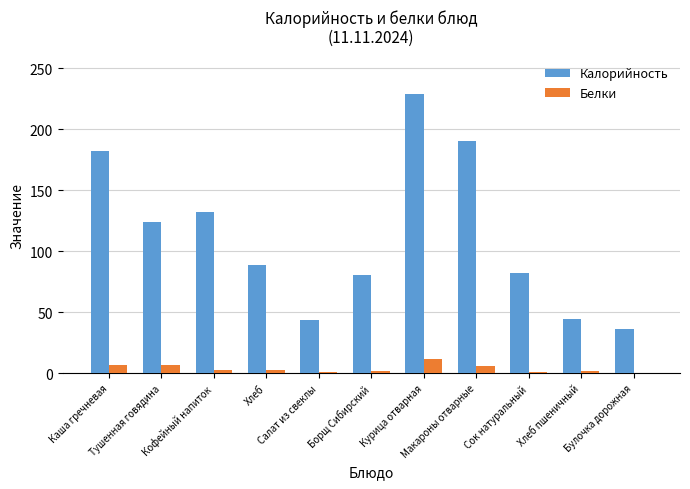

What is the sum of all Калорийность values?

1234.6